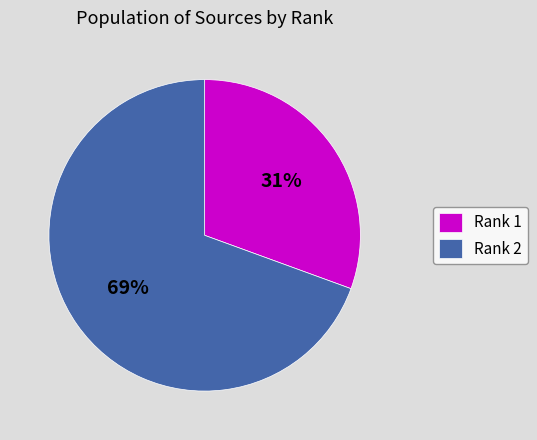

Does Rank 2 represent more than half of the total?

Yes